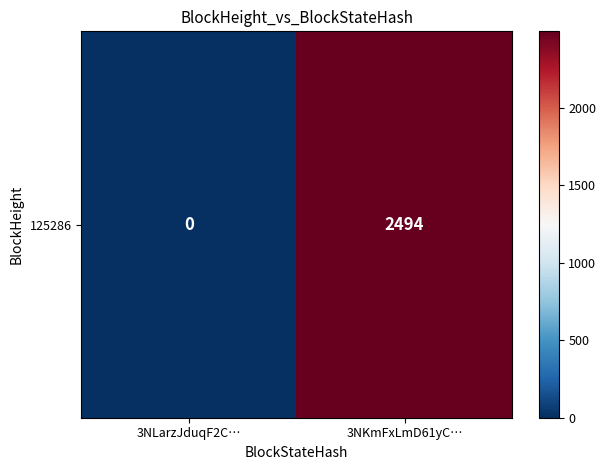

Reading left to right, what are all the values shown in this chart?

3NLarzJduqF2C…=0	3NKmFxLmD61yC…=2494